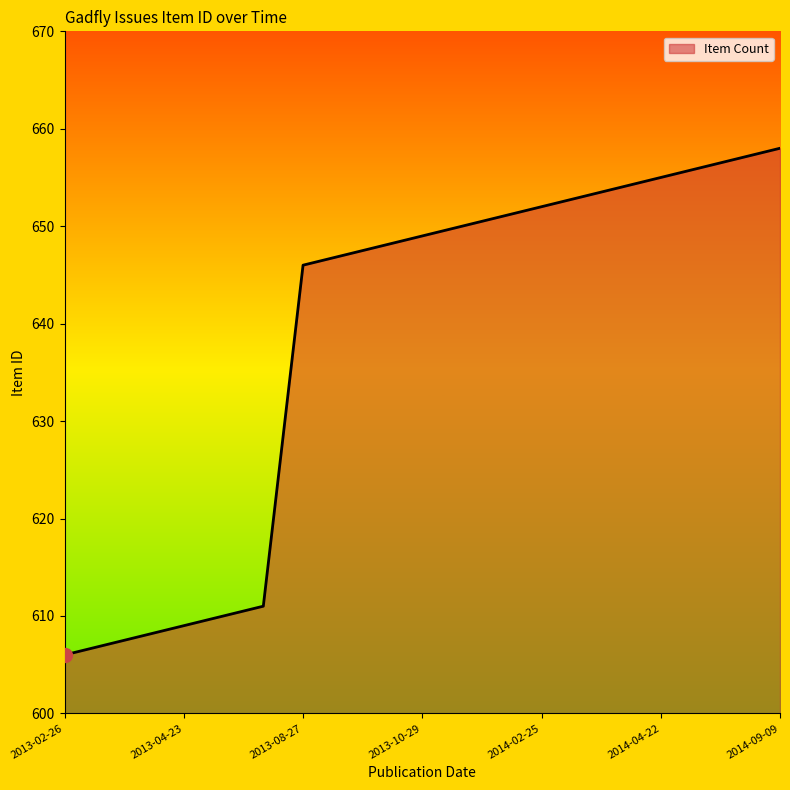

Reading right to left, transcribe all the data shown in this chart.

2013-02-26=606	2013-04-02=607	2013-04-20=608	2013-04-23=609	2013-04-30=610	2013-05-08=611	2013-08-27=646	2013-09-10=647	2013-09-24=648	2013-10-29=649	2013-11-19=650	2013-12-10=651	2014-02-25=652	2014-03-25=653	2014-04-12=654	2014-04-22=655	2014-05-06=656	2014-08-27=657	2014-09-09=658